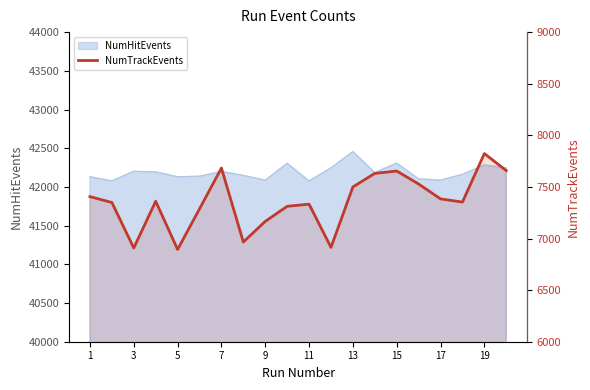

Is it true that the value at 13 is 4383?

False